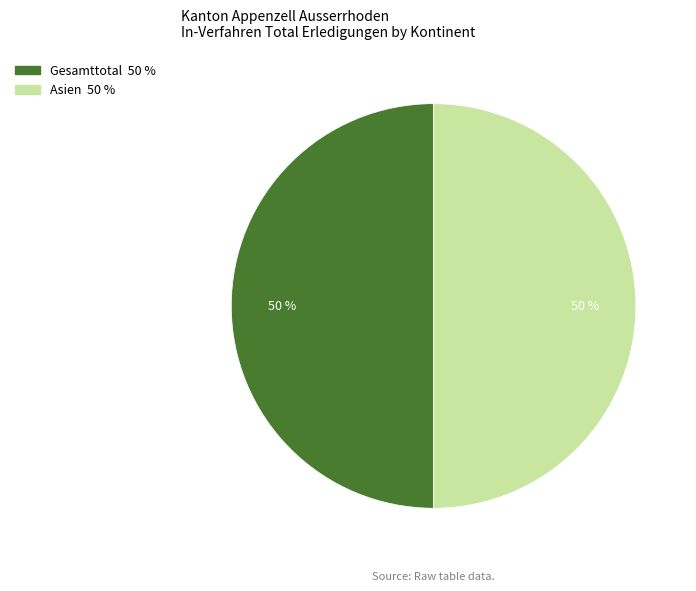

To the nearest percent, what is the average slice percentage?

50%